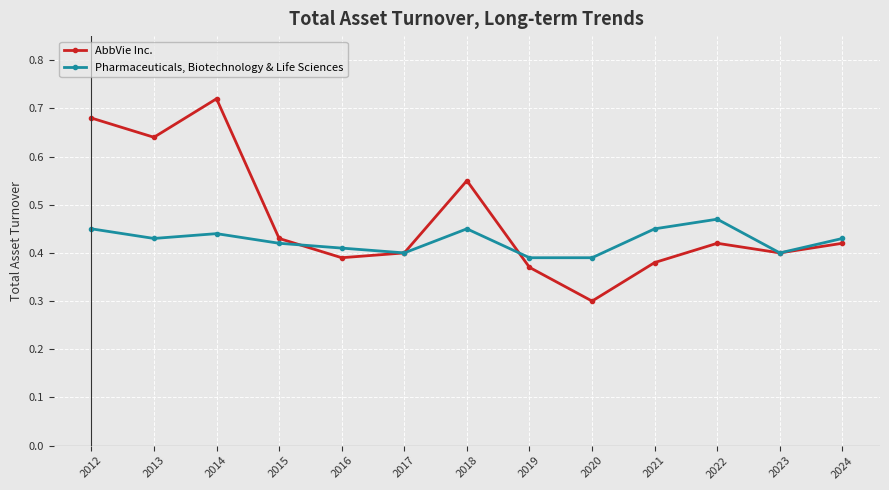

How many lines are shown in the chart?

2